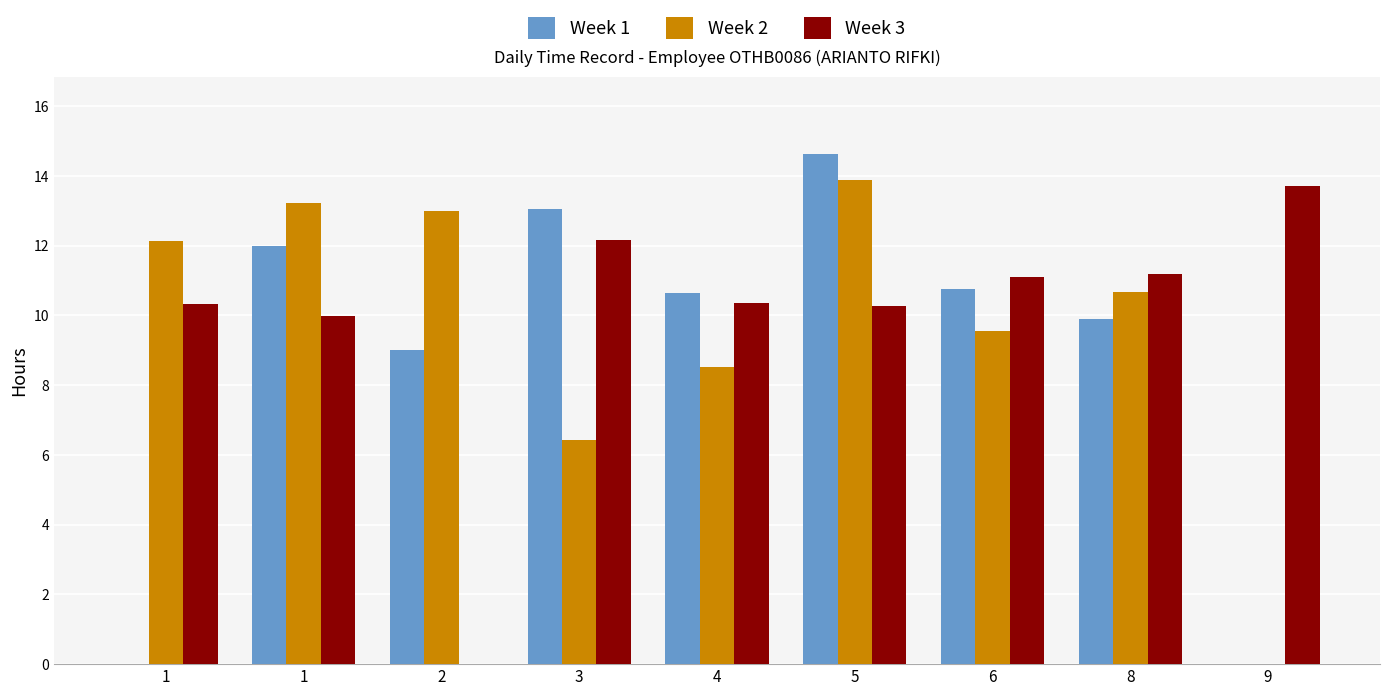

How many data points does each series have?

9